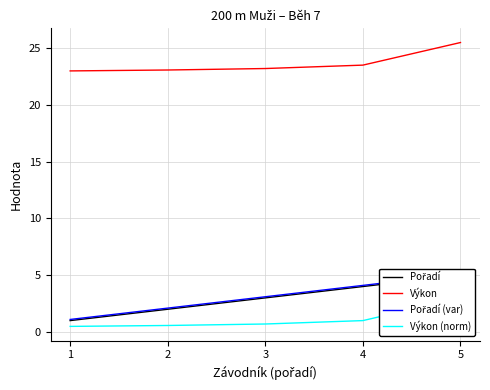

What is the difference between the Výkon values at 2 and 1?

0.1